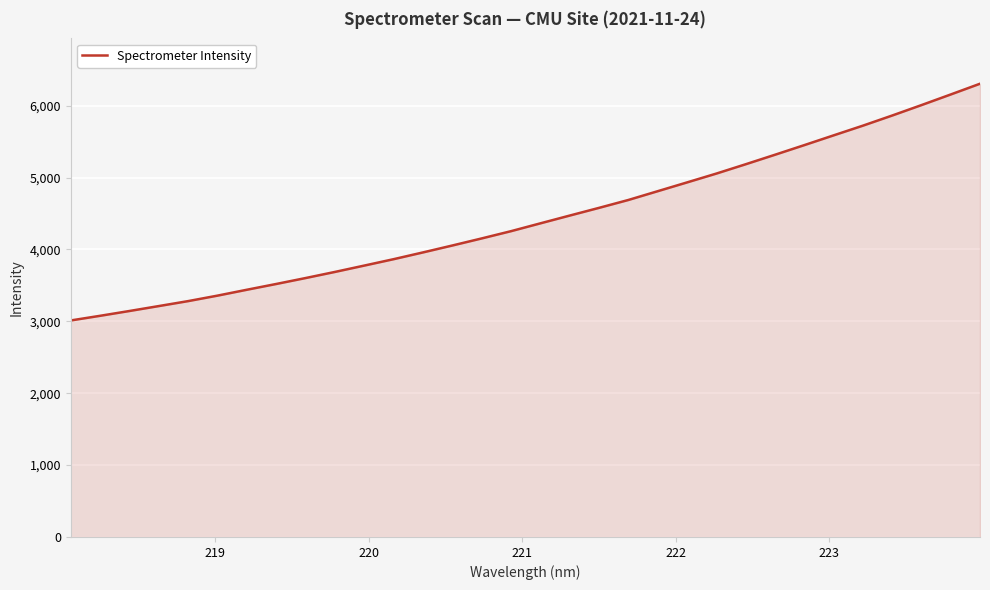

How many lines are shown in the chart?

1